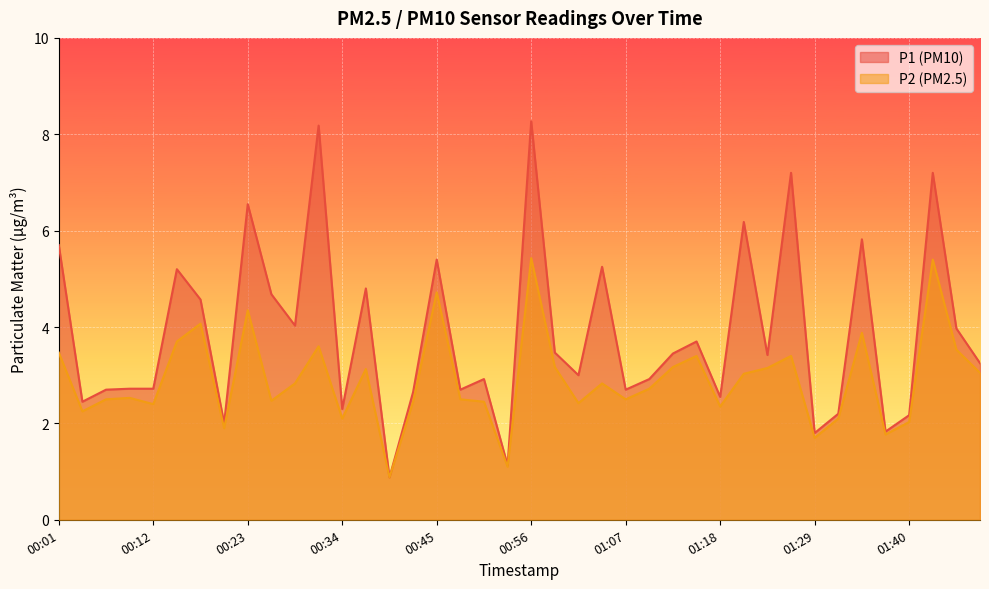

At 01:24, list the series in order from largest to smallest.

P1, P2